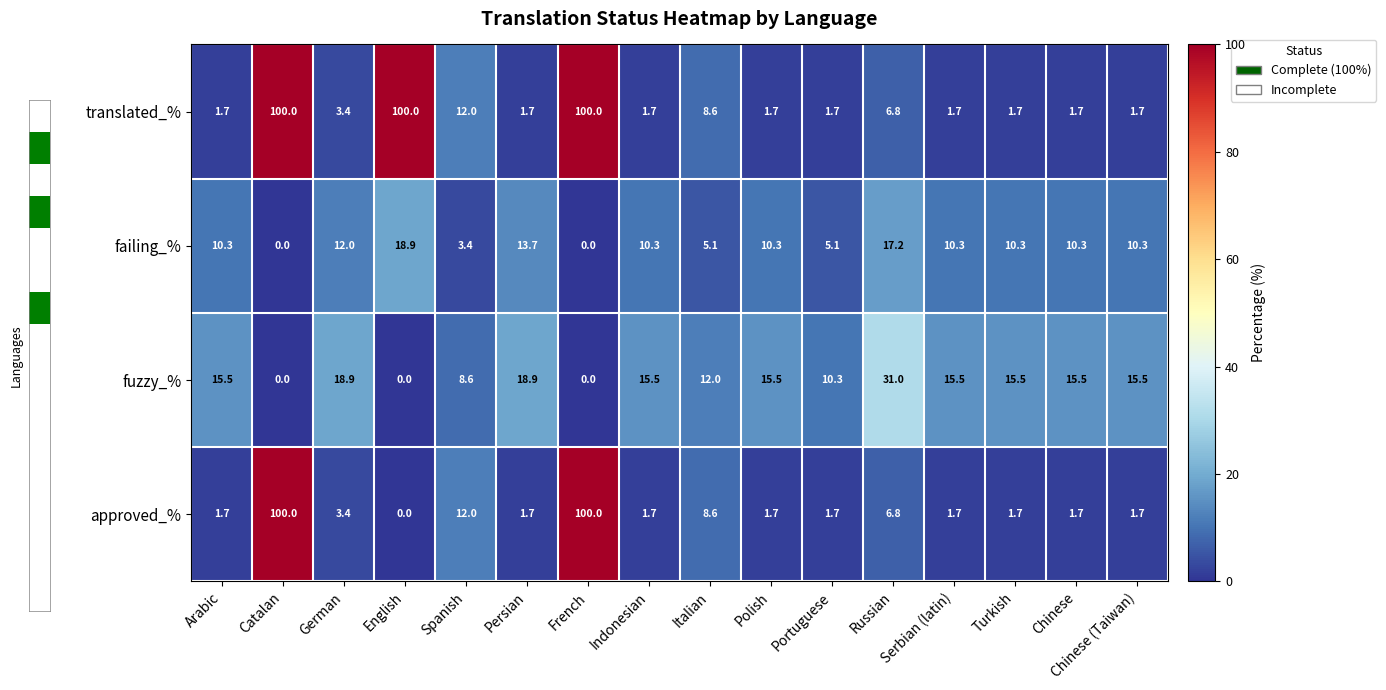

At which label is approved_% closest to 50?

Spanish